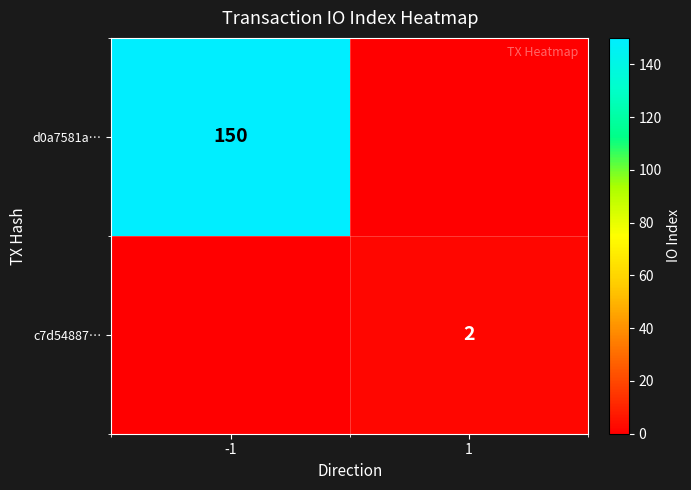

Is it true that d0a7581a… equals 150 at -1?

True